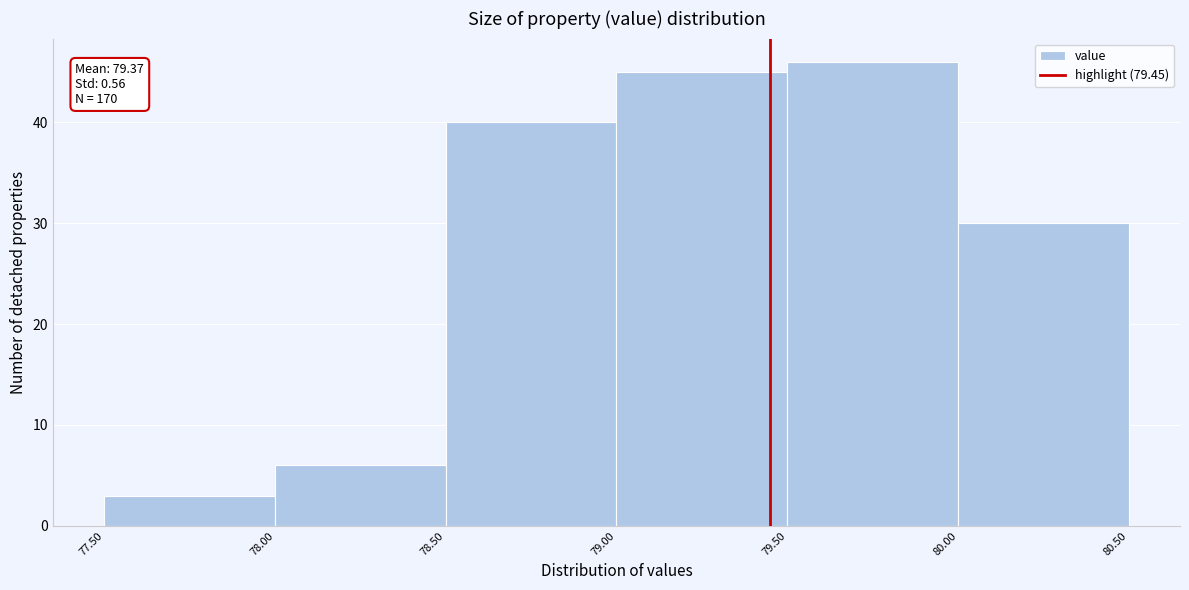

Which range on the x-axis has the tallest bar?

79.50 to 80.00